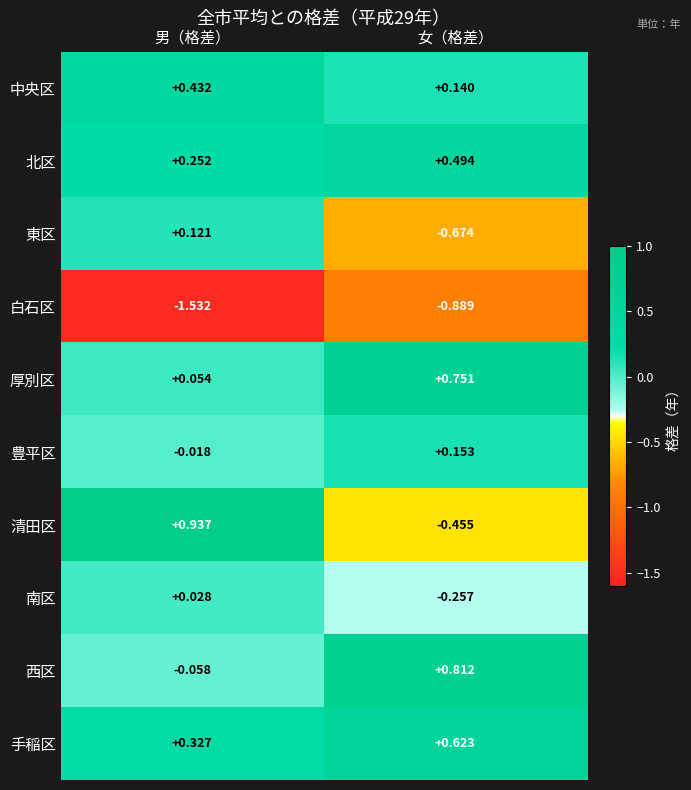

At which label is 清田区 closest to 0?

女（格差）